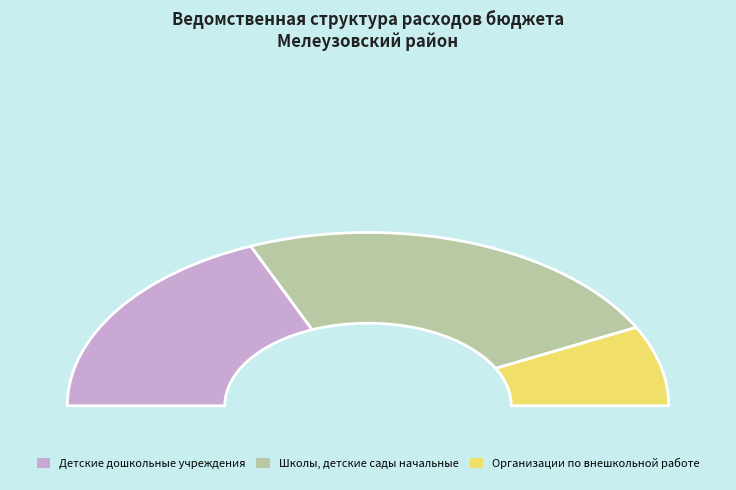

To the nearest percent, what is the average slice percentage?

33%